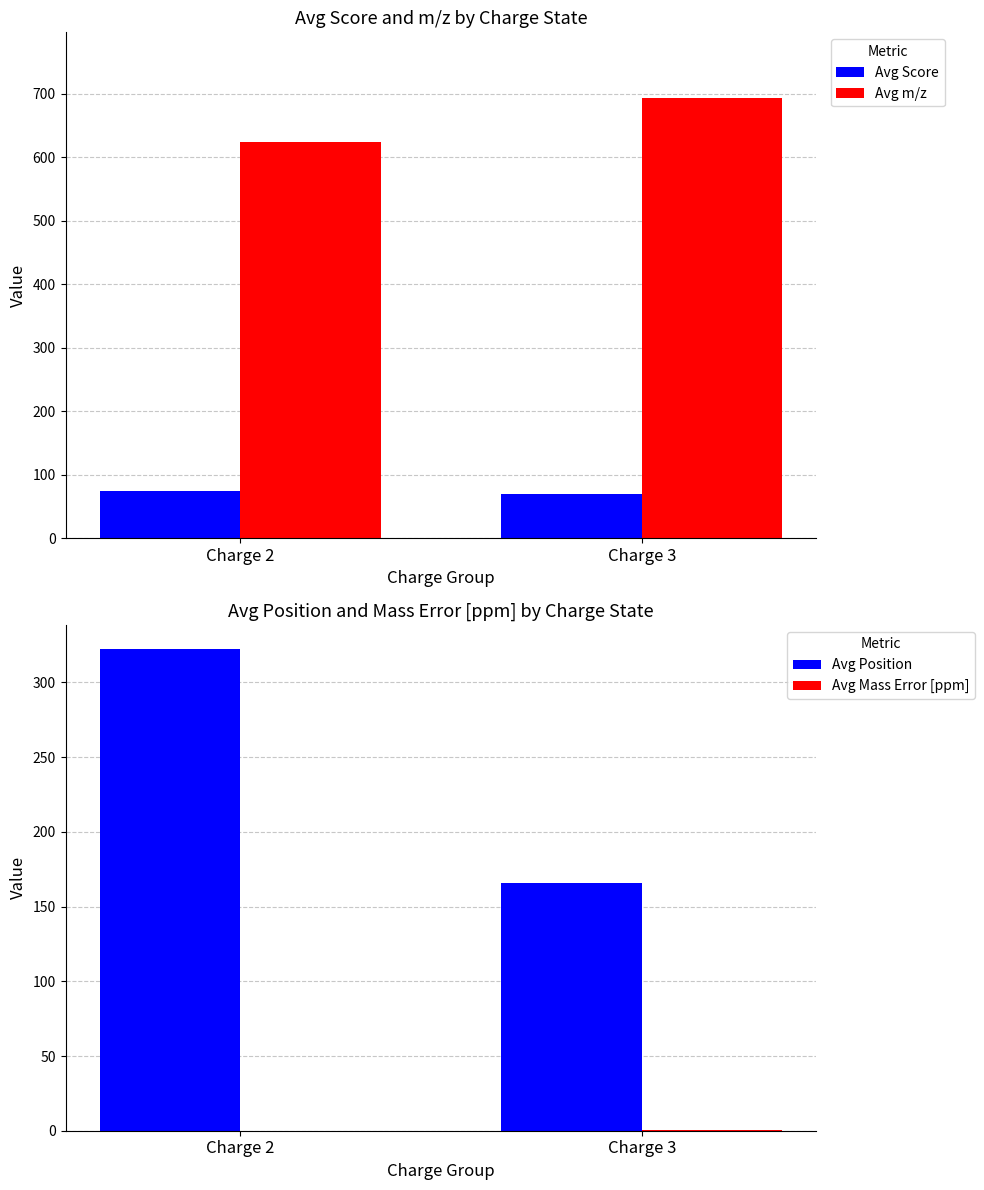

Count the number of categories in the chart.

2